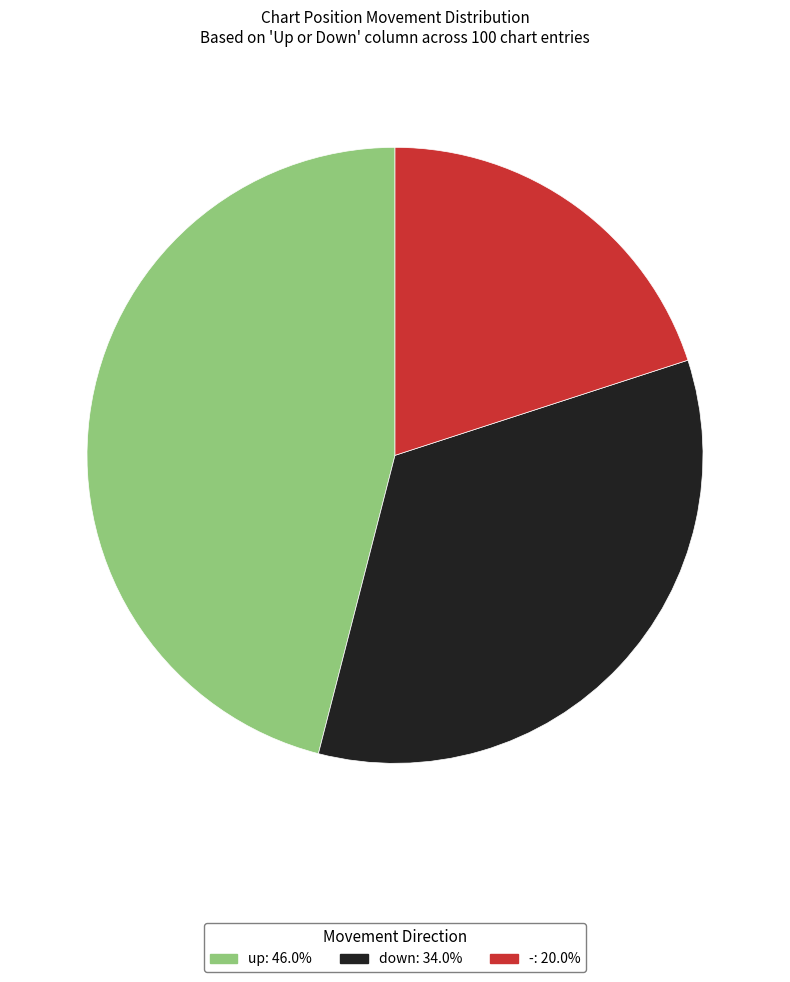

Does down represent more than half of the total?

No